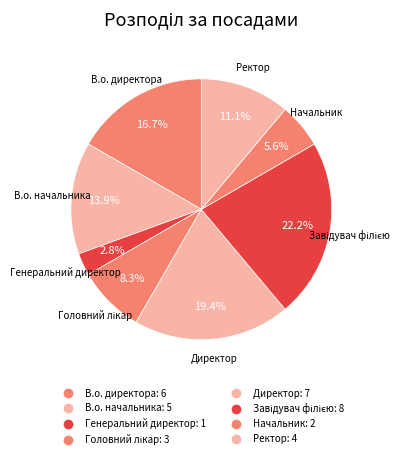

To the nearest percent, what is the difference between the Головний лікар and Ректор slice percentages?

3%